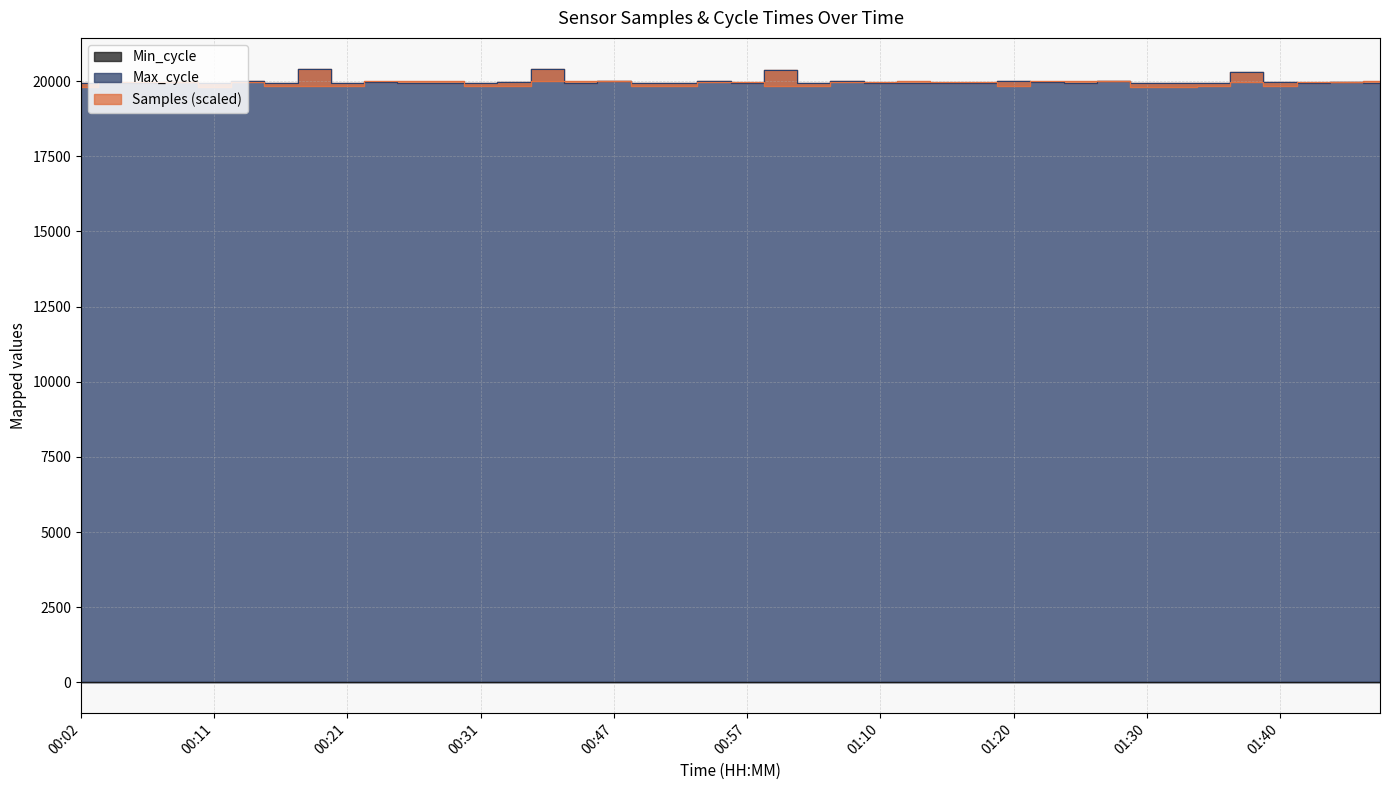

What is the total value across all series at 00:02?

39727.2